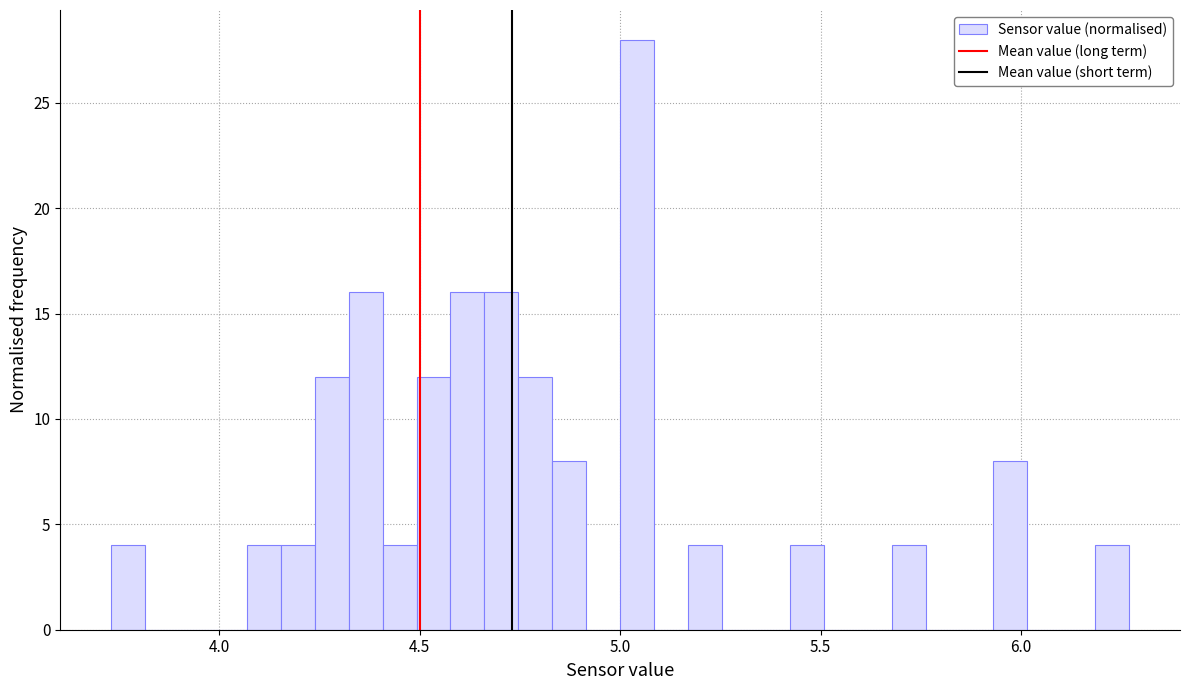

Read against the x-axis, roughly where is the centre of the tallest bar?

5.05